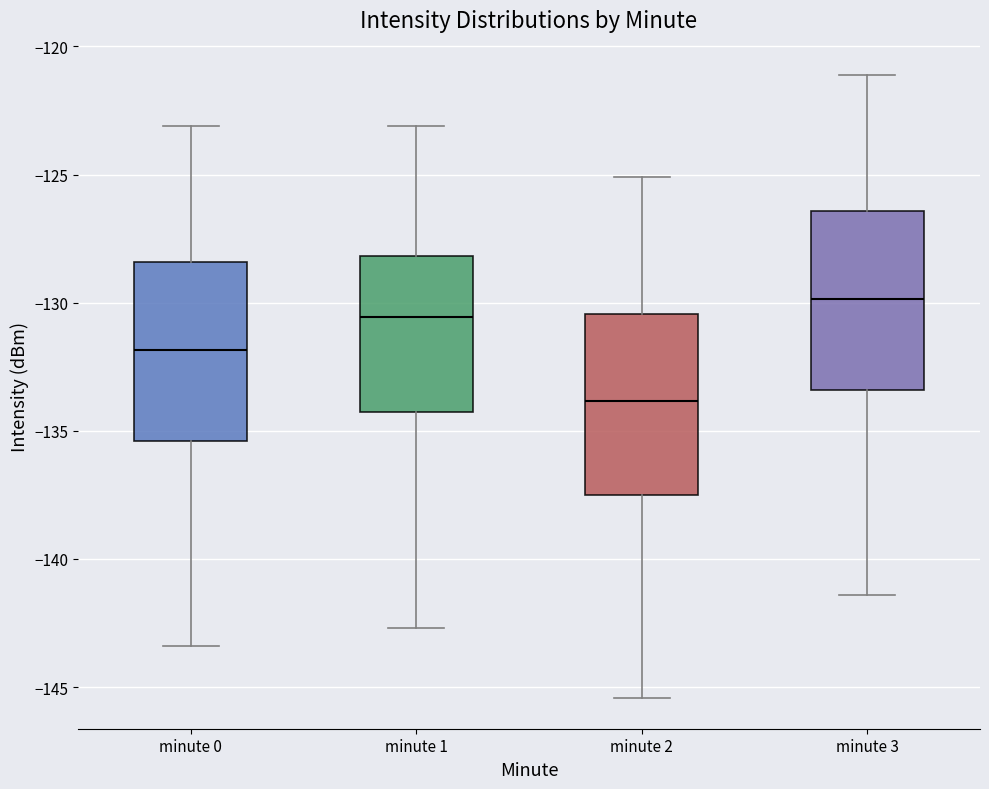

Where does the lower whisker of the box for minute 1 end on the y-axis? The values are not printed on the chart, so give them approximately, as read against the axis.

-142.5